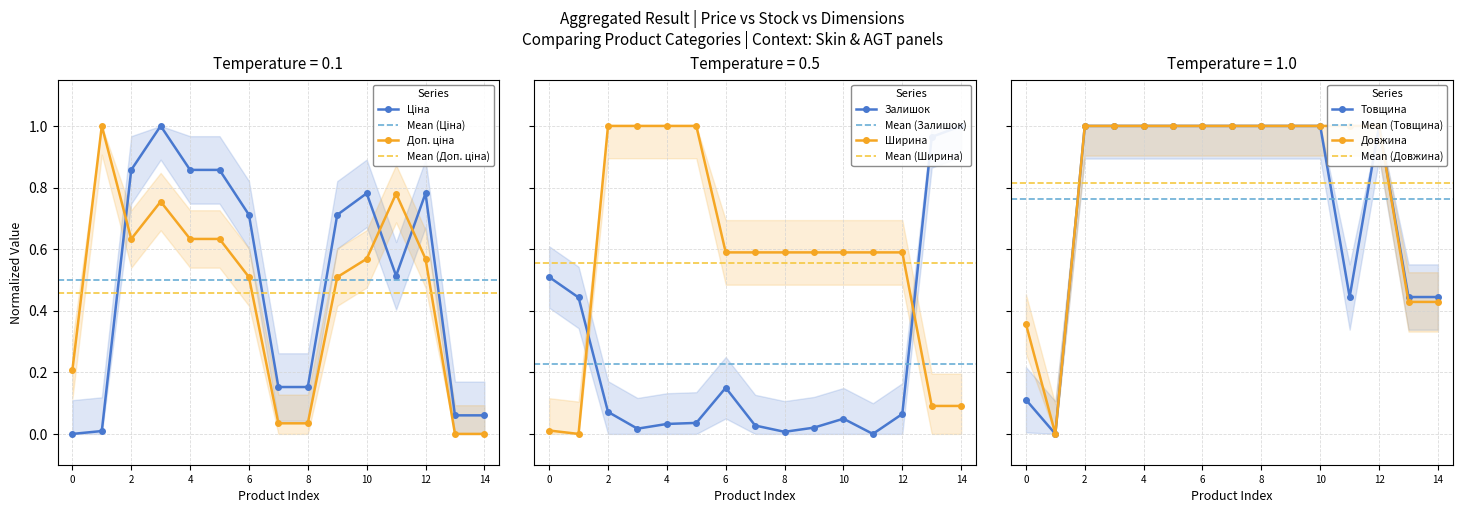

How many lines are shown in the chart?

6